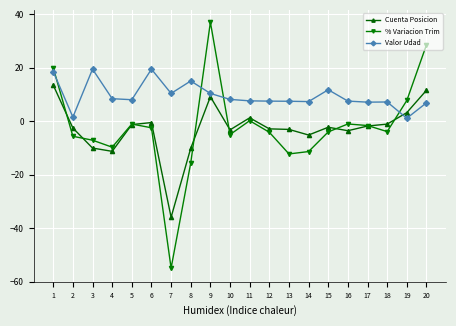

Is this an area chart (filled region under the line)?

No